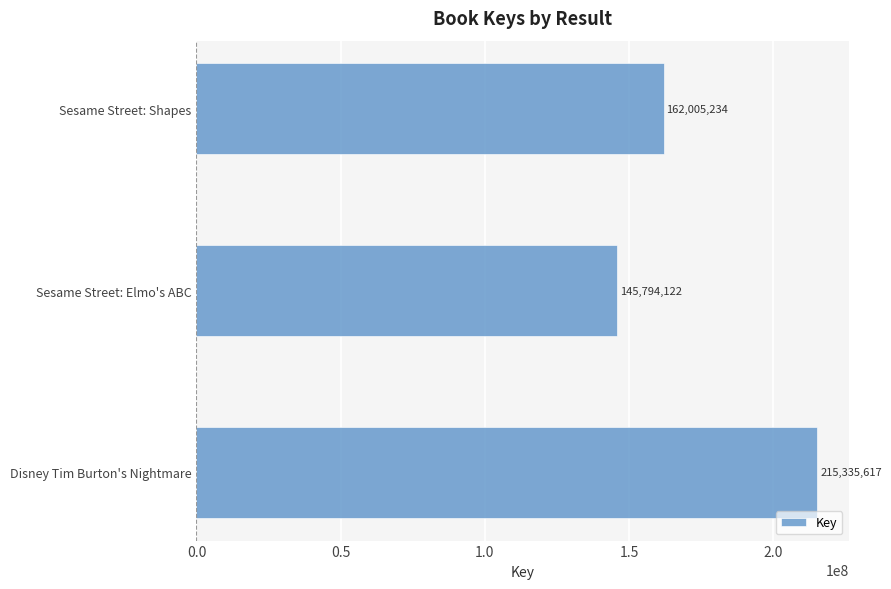

What is the smallest value displayed?

145794122